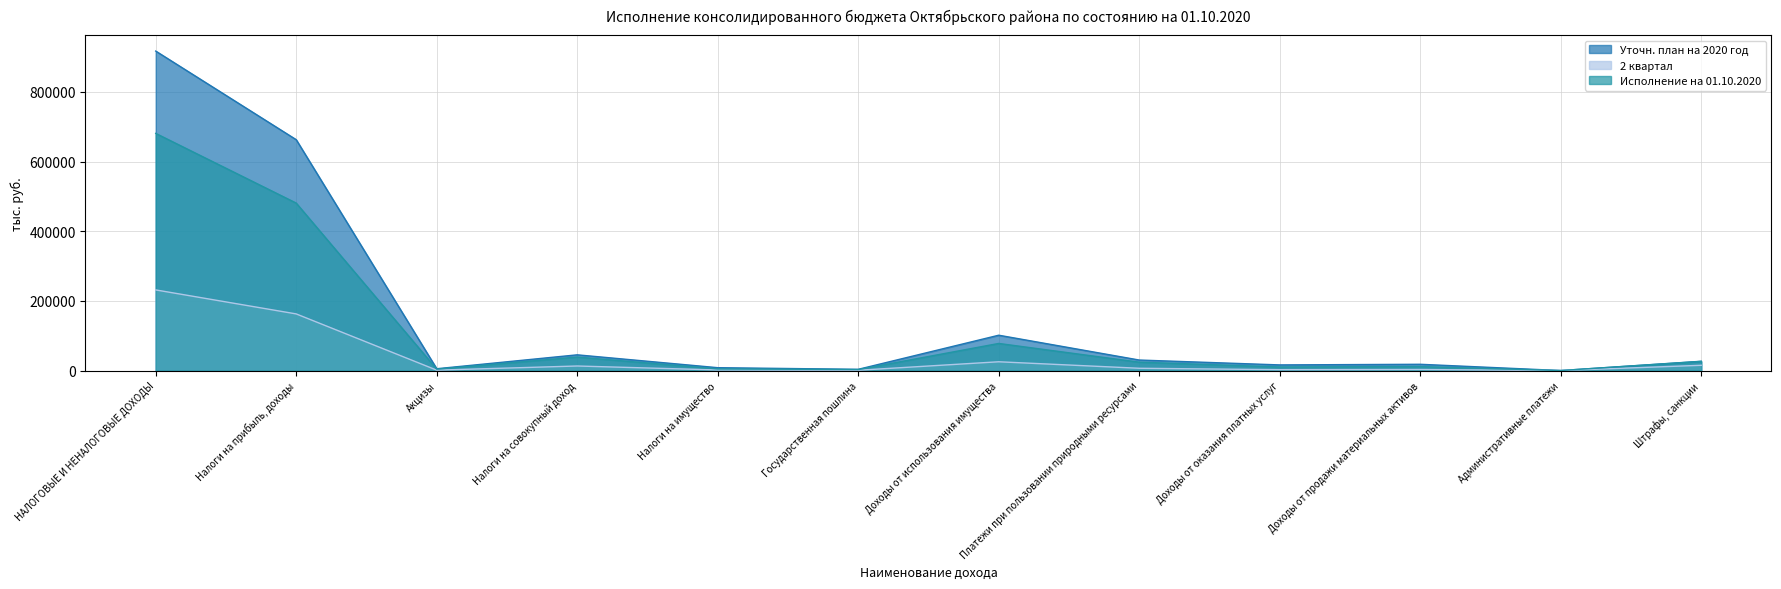

Reading left to right, extract all data points from this chart.

Уточн. план на 2020 год: 917325.9	662872.3	5207.1	45119.2	8214.0	3500.0	101445.3	30180.9	16174.7	17971.0	11.6	26629.8
2 квартал: 231509.9	162586.6	1146.0	13049.1	1664.9	823.2	25193.0	6534.3	2473.5	2928.5	9.0	15101.8
Исполнение на 01.10.2020: 680964.6	480815.2	4000.0	38743.6	4756.5	2810.0	77808.2	24058.4	10296.1	11383.7	11.6	26249.9